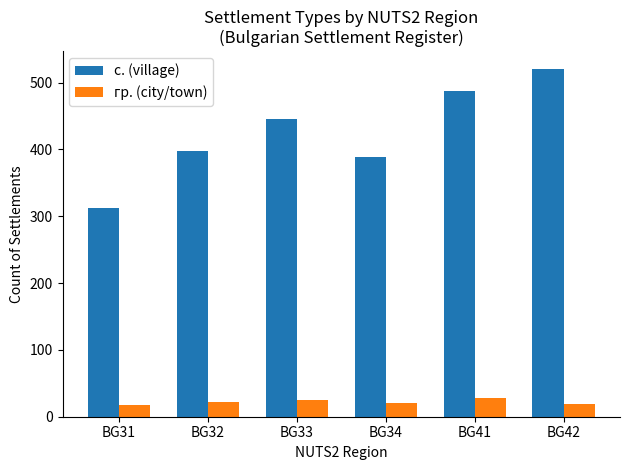

List the series in order of their peak value, highest first.

с. (village), гр. (city/town)